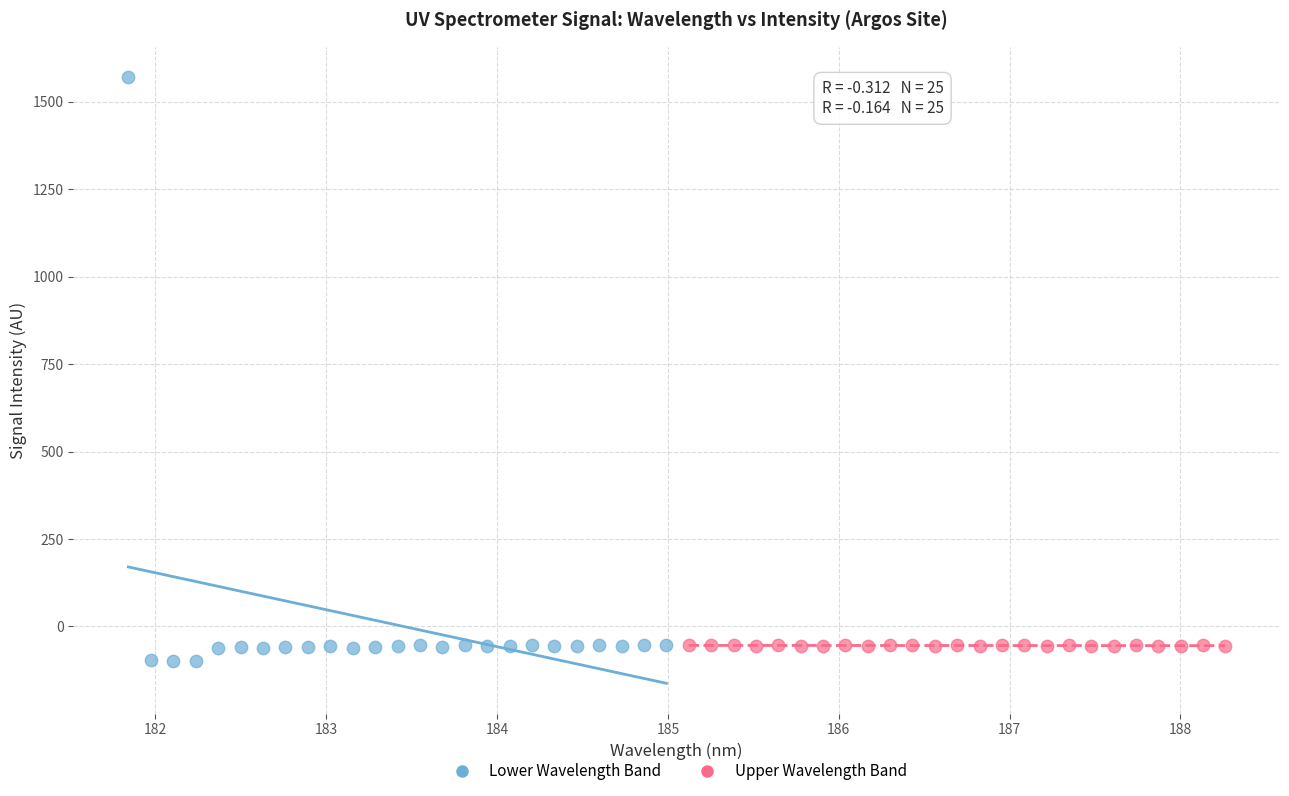

Which series reaches the maximum Y coordinate?

Lower Wavelength Band